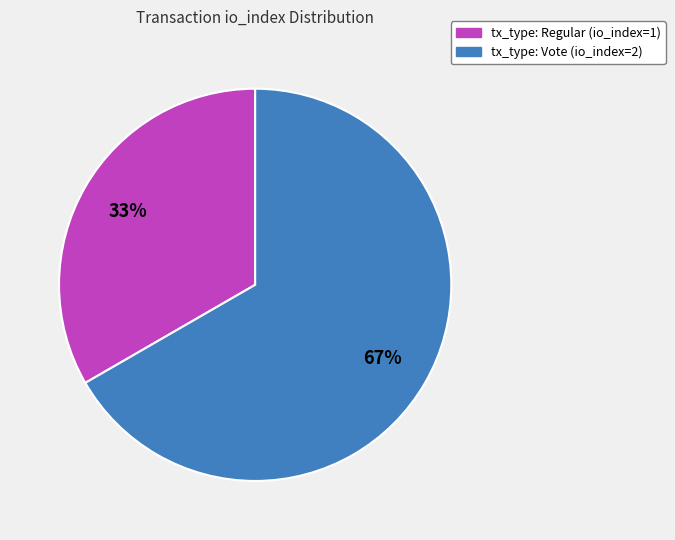

To the nearest percent, what is the combined percentage of tx_type: Regular (io_index=1) and tx_type: Vote (io_index=2)?

100%